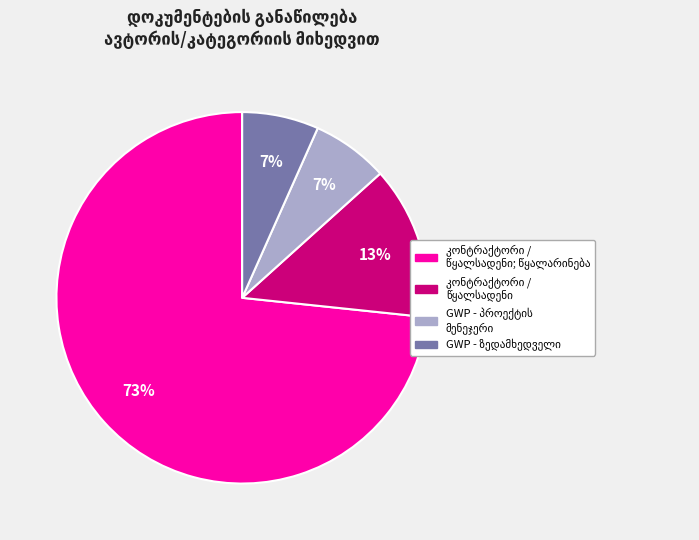

To the nearest percent, what is the average slice percentage?

25%